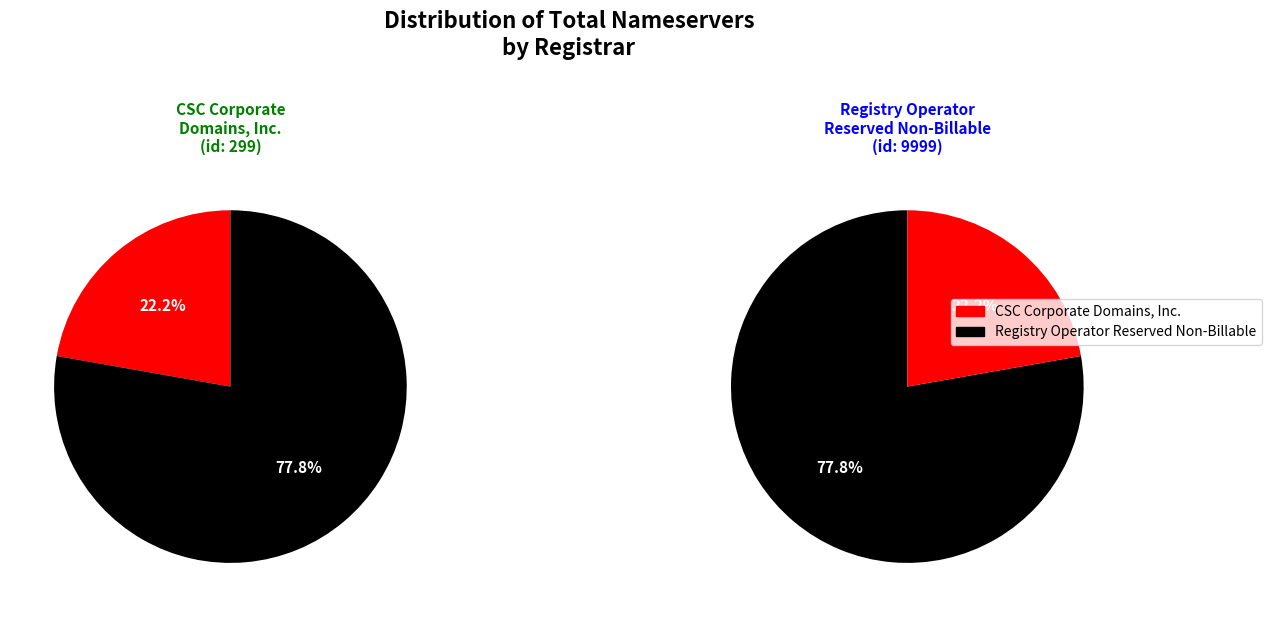

To the nearest percent, what portion does Registry Operator Reserved Non-Billable represent?

78%